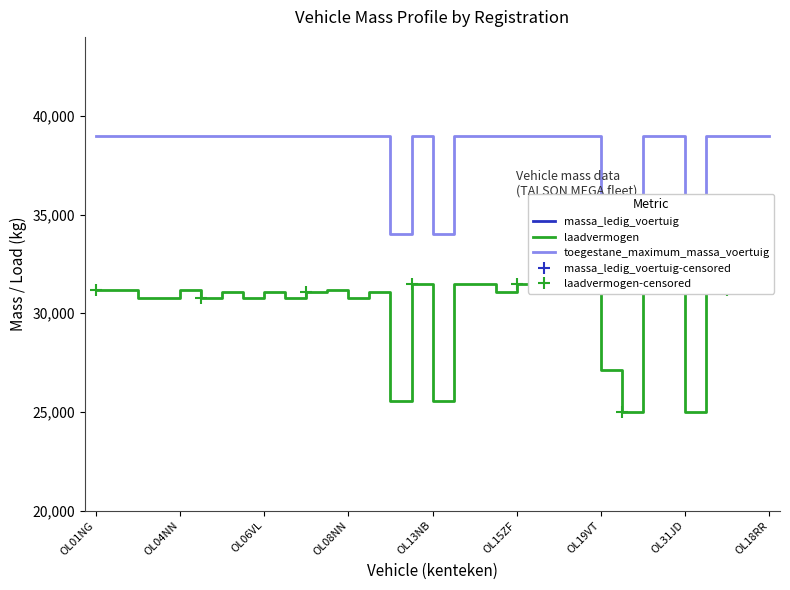

What is the difference between the highest and lowest values at 25?

25000